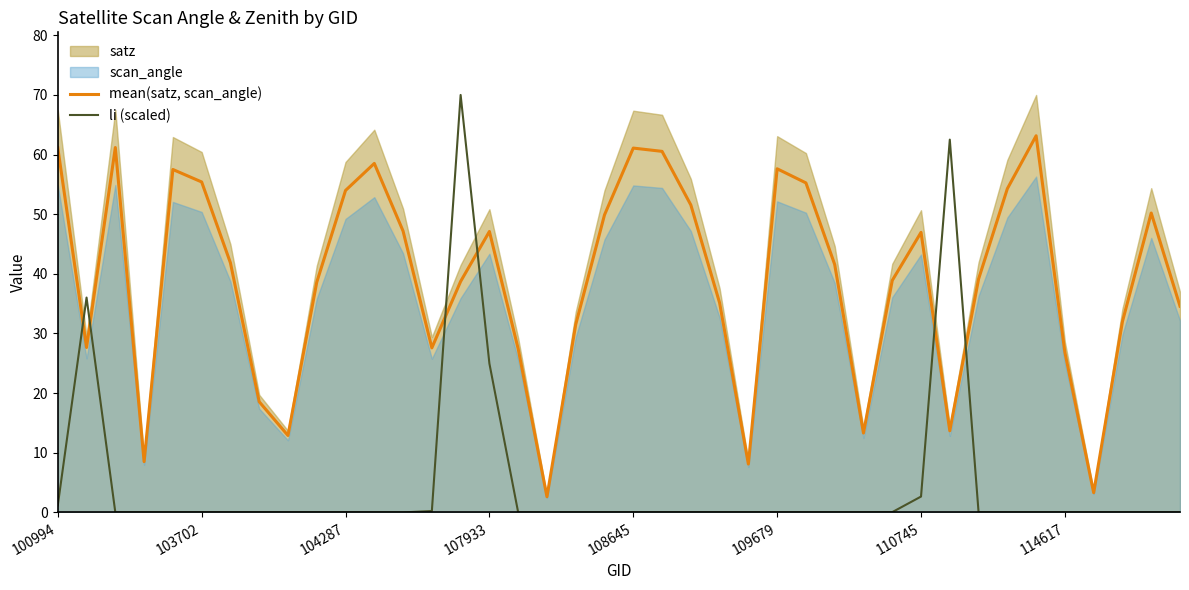

What is the average value of the mean(satz, scan_angle) series?

38.9